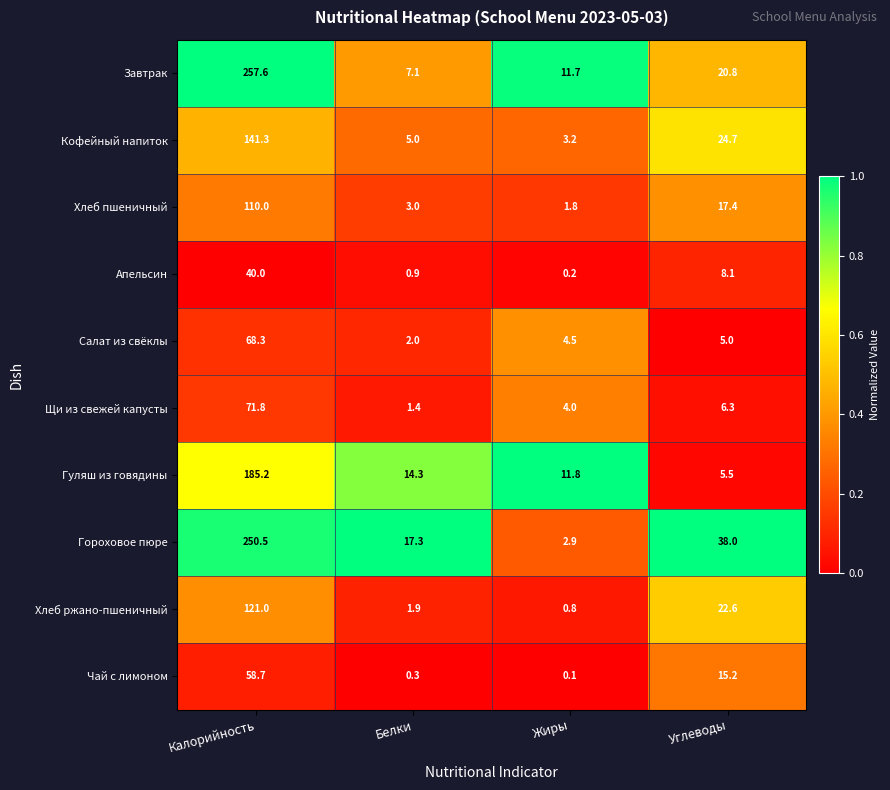

What is the maximum value for Щи из свежей капусты?

71.8